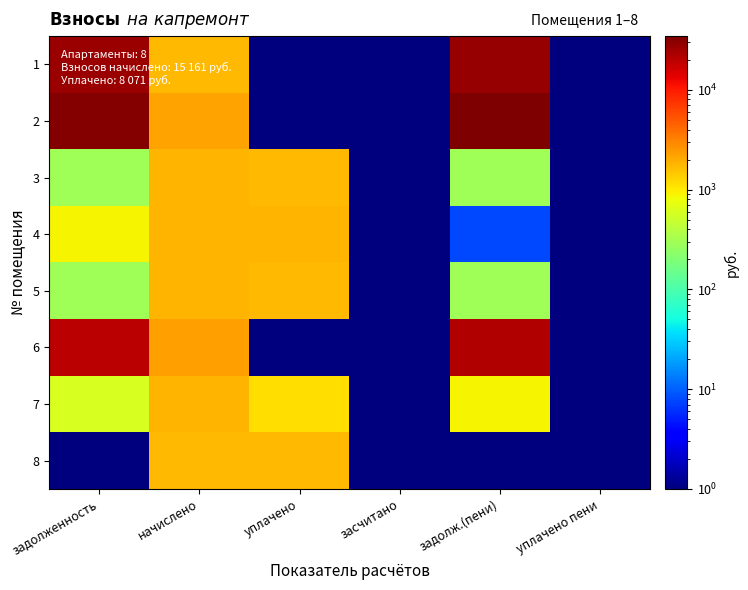

Reading left to right, transcribe all the data shown in this chart.

1: задолженность=25965.1	начислено=1751.2	уплачено=0.1	засчитано=0.1	задолж.(пени)=27305.0	уплачено пени=0.1
2: задолженность=32832.4	начислено=2235.6	уплачено=0.1	засчитано=0.1	задолж.(пени)=34542.2	уплачено пени=0.1
3: задолженность=299.9	начислено=1799.6	уплачено=1738.8	засчитано=0.1	задолж.(пени)=299.9	уплачено пени=0.1
4: задолженность=884.9	начислено=1769.9	уплачено=1762.2	засчитано=0.1	задолж.(пени)=7.7	уплачено пени=0.1
5: задолженность=296.2	начислено=1777.3	уплачено=1717.2	засчитано=0.1	задолж.(пени)=296.2	уплачено пени=0.1
6: задолженность=19592.7	начислено=2313.8	уплачено=0.1	засчитано=0.1	задолж.(пени)=21167.3	уплачено пени=0.1
7: задолженность=599.9	начислено=1799.6	уплачено=1138.9	засчитано=0.1	задолж.(пени)=901.3	уплачено пени=0.1
8: задолженность=0.1	начислено=1714.0	уплачено=1714.0	засчитано=0.1	задолж.(пени)=0.1	уплачено пени=0.1